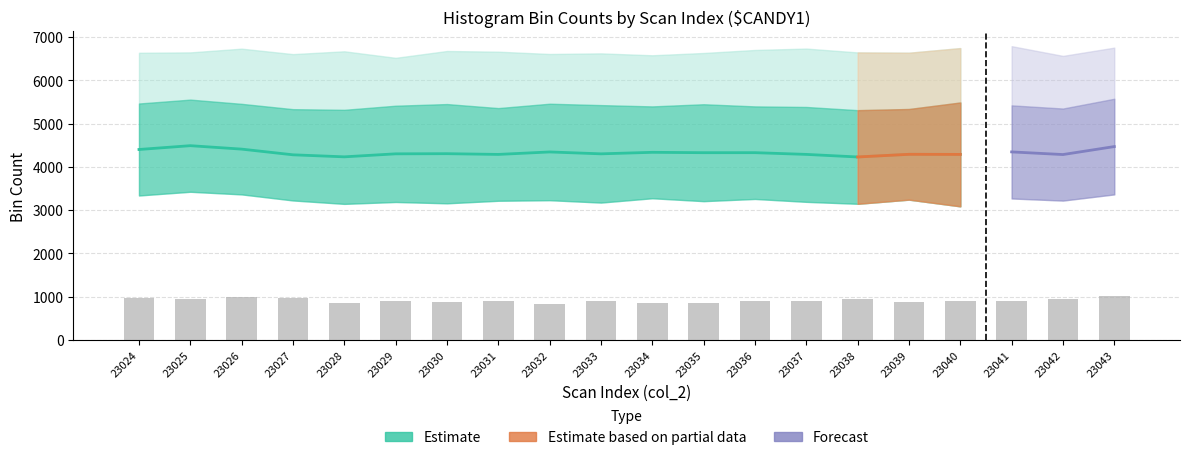

Rank the categories by mid_bin value from lowest to highest.

23032, 23028, 23034, 23035, 23030, 23039, 23031, 23040, 23041, 23029, 23036, 23033, 23037, 23042, 23025, 23038, 23024, 23027, 23026, 23043